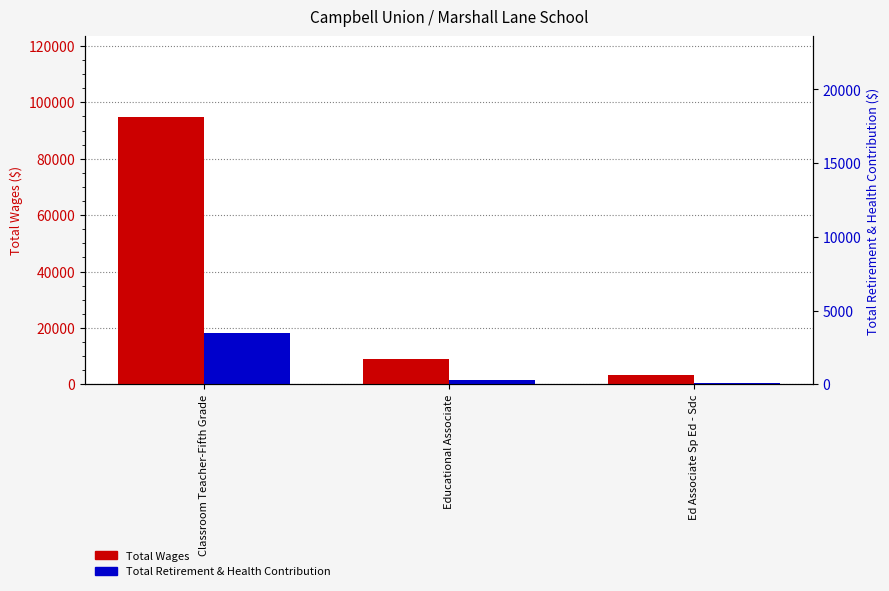

Reading left to right, transcribe all the data shown in this chart.

Total Wages: Classroom Teacher-Fifth Grade=94952.0	Educational Associate=8835.6	Ed Associate Sp Ed - Sdc=3347.8
Total Retirement & Health Contribution: Classroom Teacher-Fifth Grade=18155.6	Educational Associate=1496.8	Ed Associate Sp Ed - Sdc=360.7